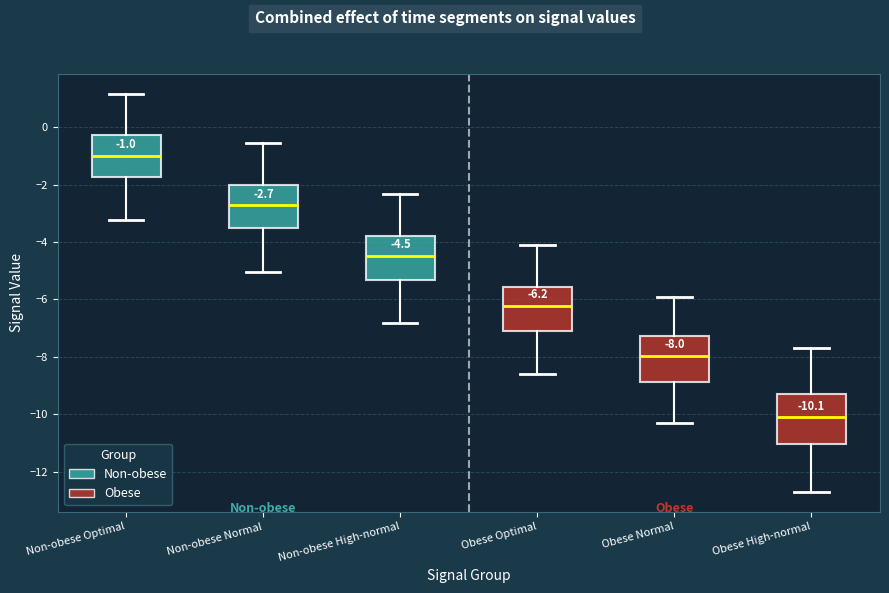

Which box's median line is the lowest?

Obese High-normal